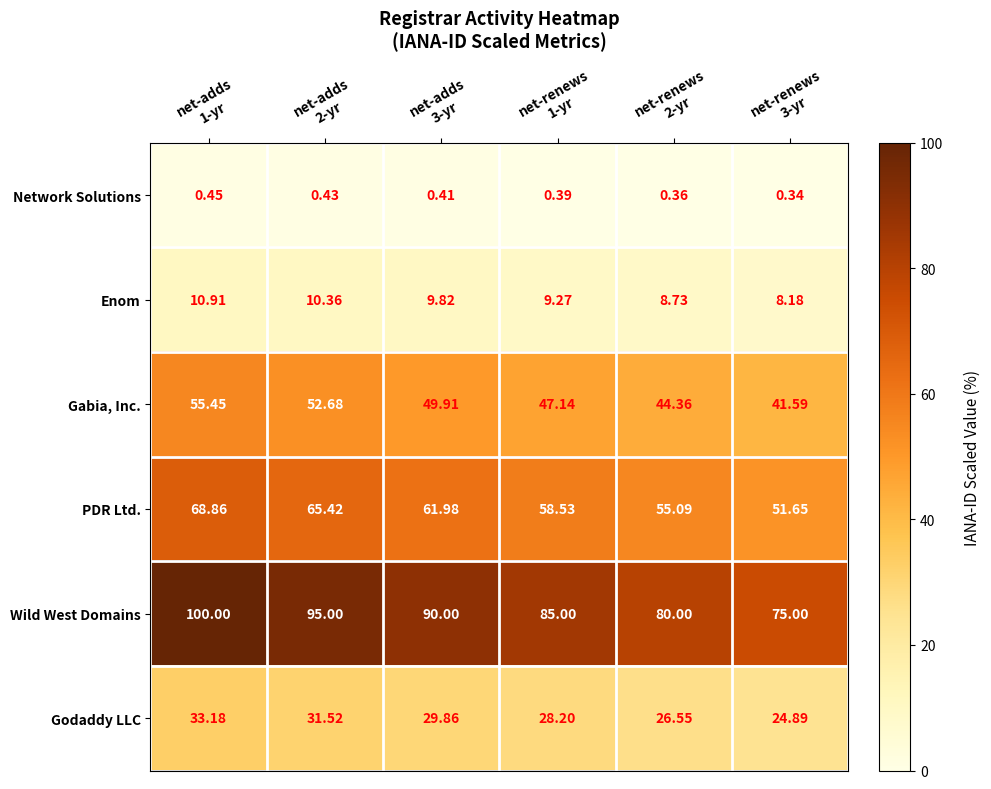

Which series has the largest range (max minus min)?

Wild West Domains